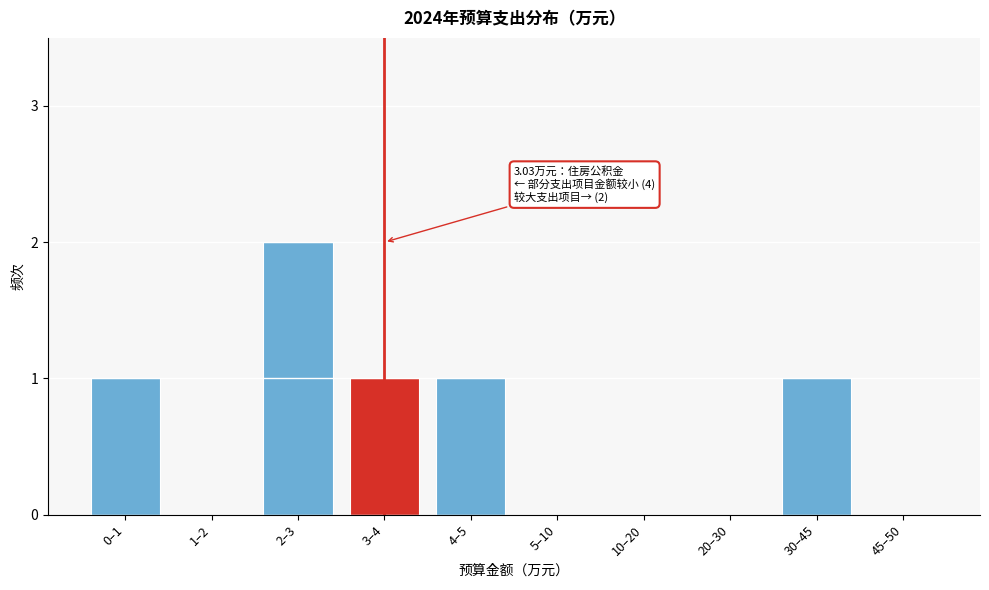

Reading right to left, what are all the values shown in this chart?

45–50=0	30–45=1	20–30=0	10–20=0	5–10=0	4–5=1	3–4=1	2–3=2	1–2=0	0–1=1